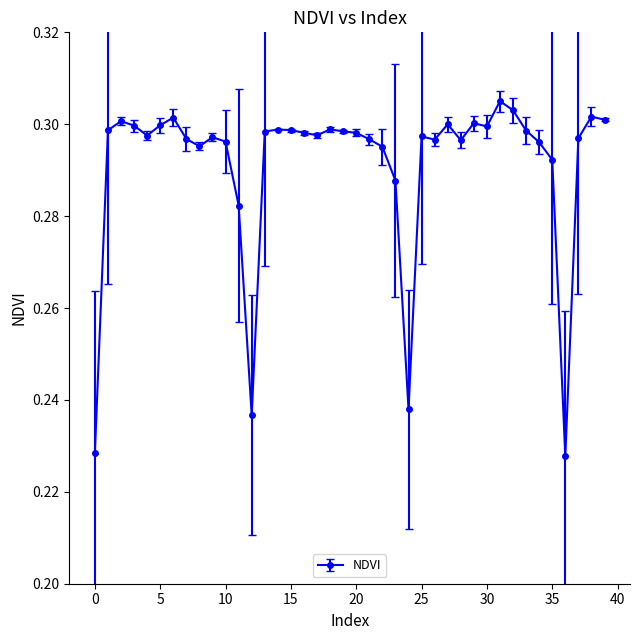

What is the sum of all values?

11.6